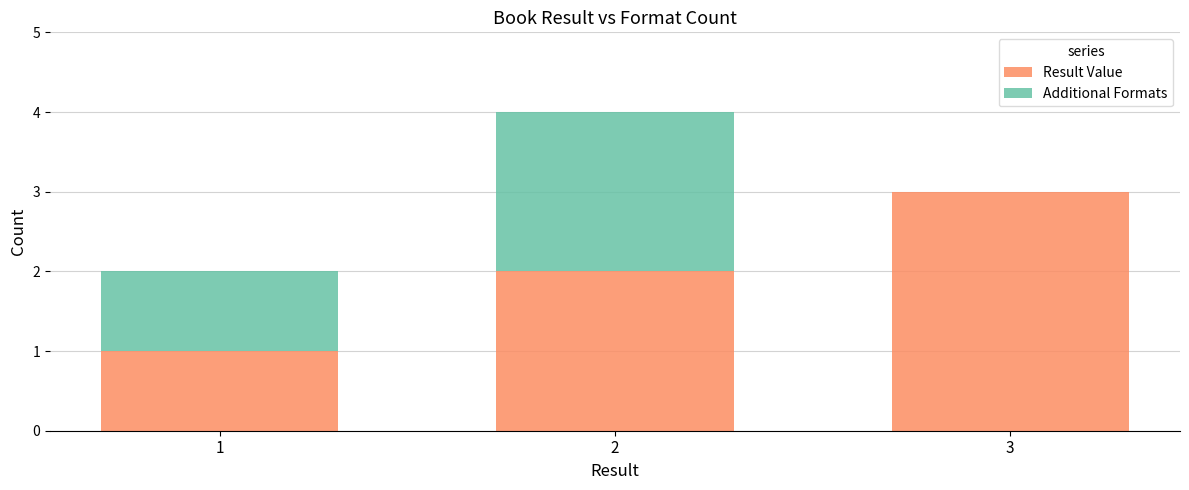

Reading left to right, transcribe the values for Result Value.

1=1	2=2	3=3